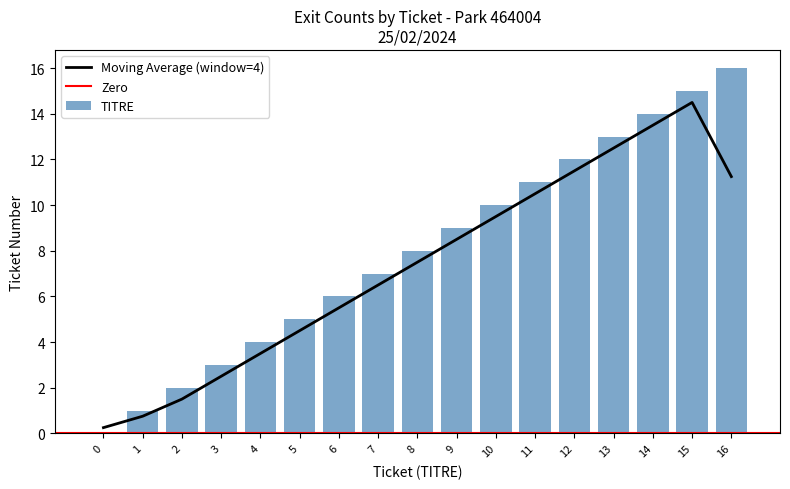

What is the average value?

8